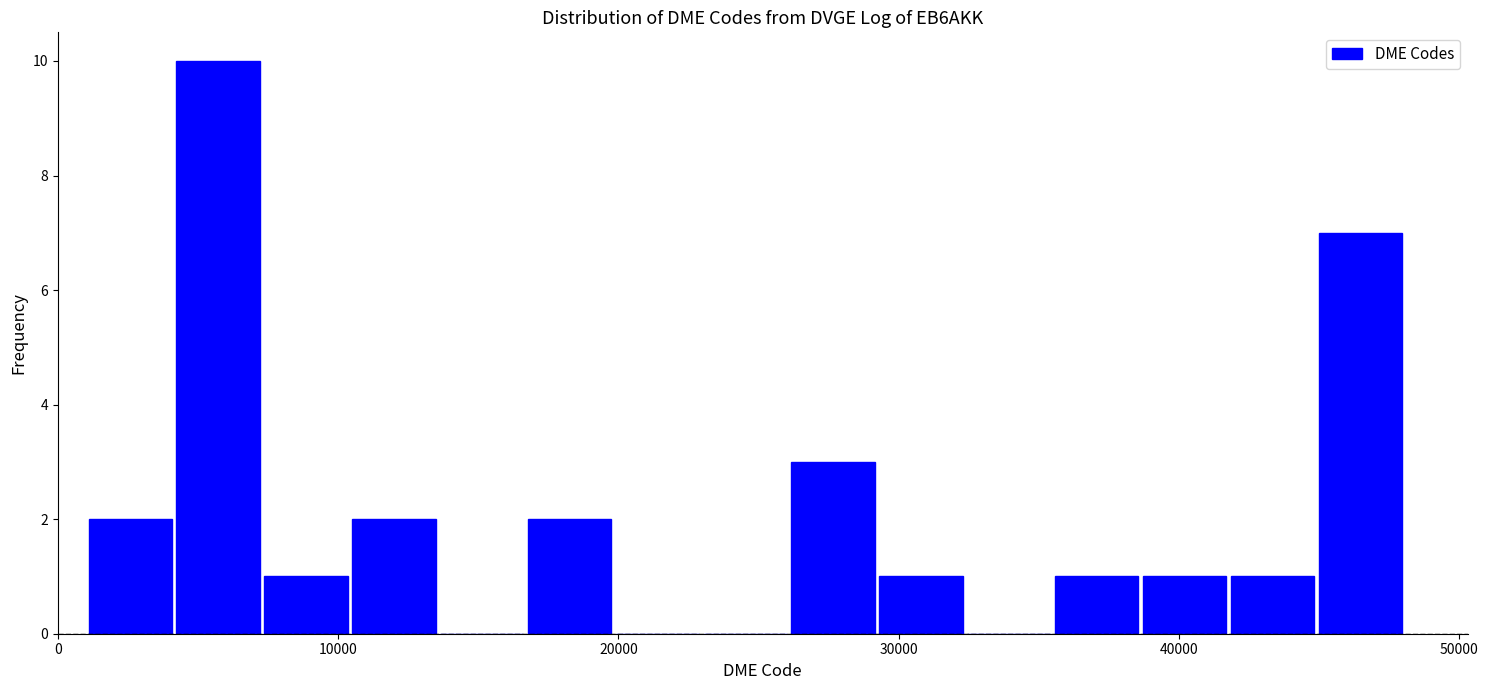

Read against the x-axis, roughly where is the centre of the tallest bar?

6000